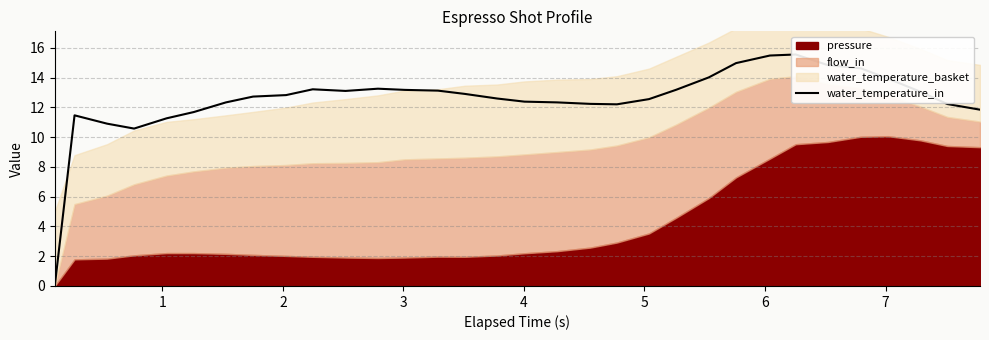

How many values exceed 12?

25